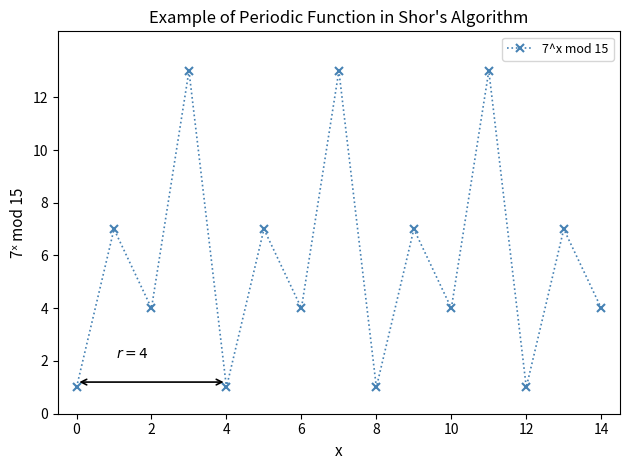

What is the greatest value displayed?

13